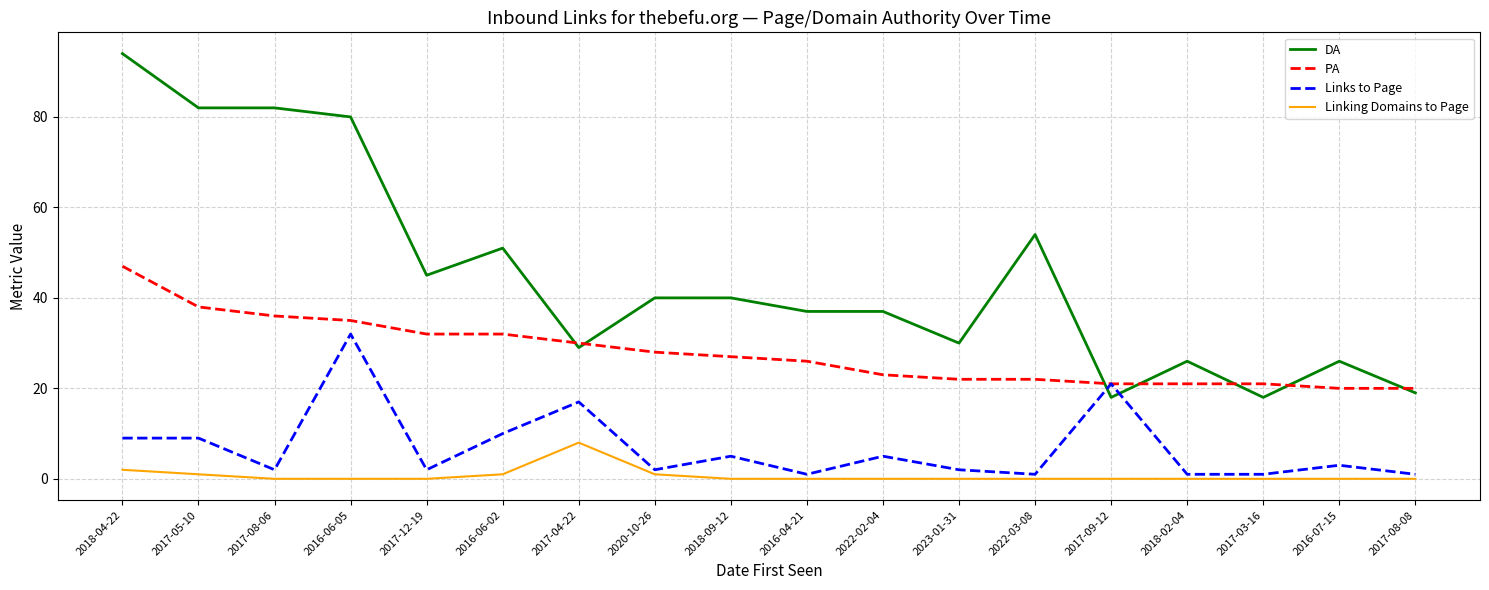

Which series changed the most between 2022-03-08 and 2017-08-08?

DA